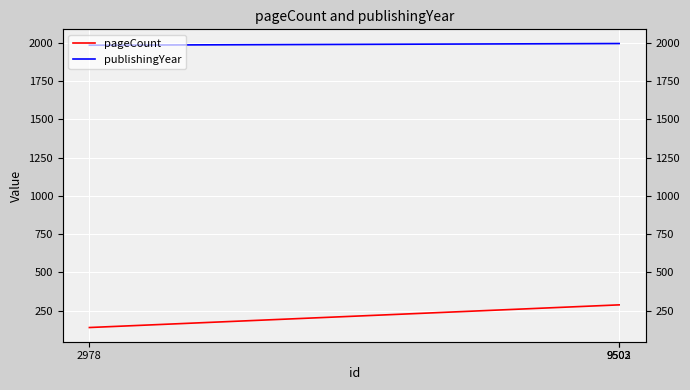

What is the sum of the publishingYear values at 9502 and 9503?

3990